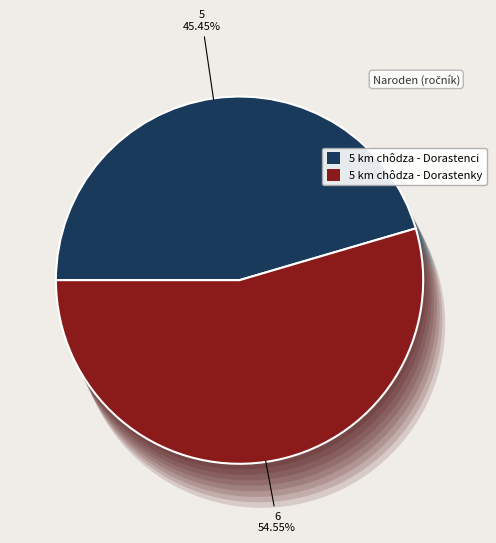

Rank the categories by value from highest to lowest.

5 km chôdza - Dorastenky, 5 km chôdza - Dorastenci